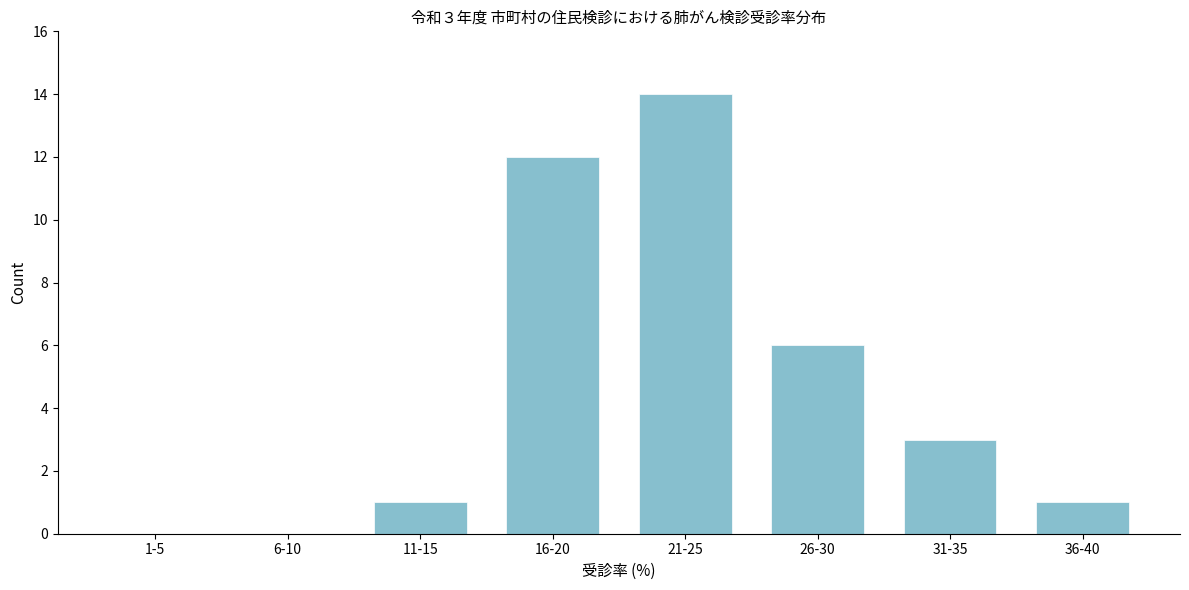

Reading right to left, list all the values displayed in this chart.

36-40=1	31-35=3	26-30=6	21-25=14	16-20=12	11-15=1	6-10=0	1-5=0